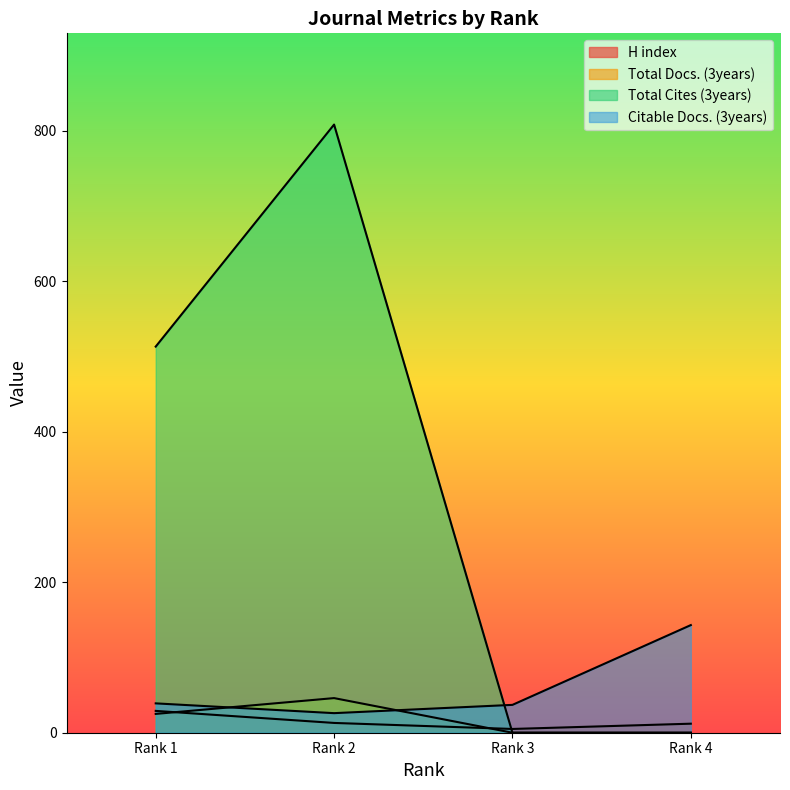

True or false: Citable Docs. (3years) and Total Docs. (3years) intersect in this chart.

True